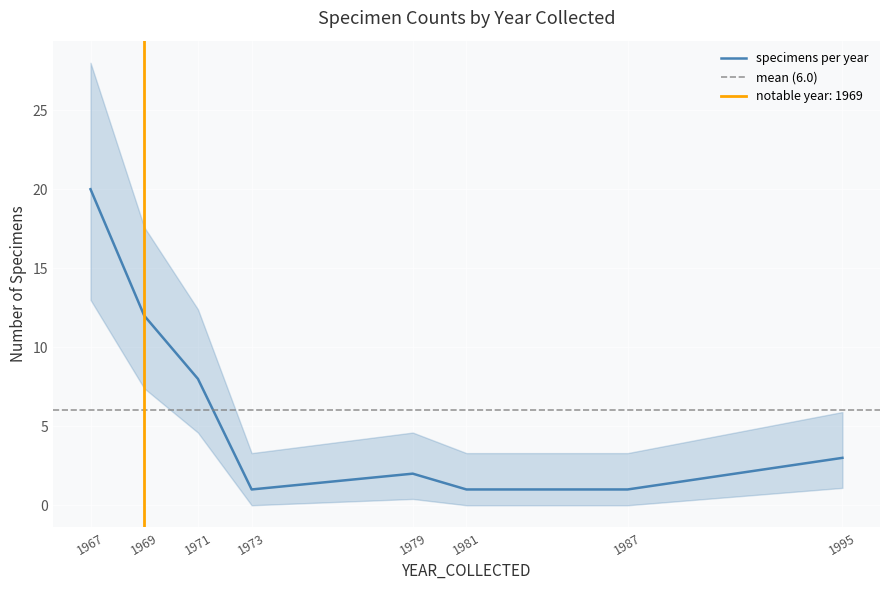

What is the ratio of the value at 1967 to the value at 1969?

1.7